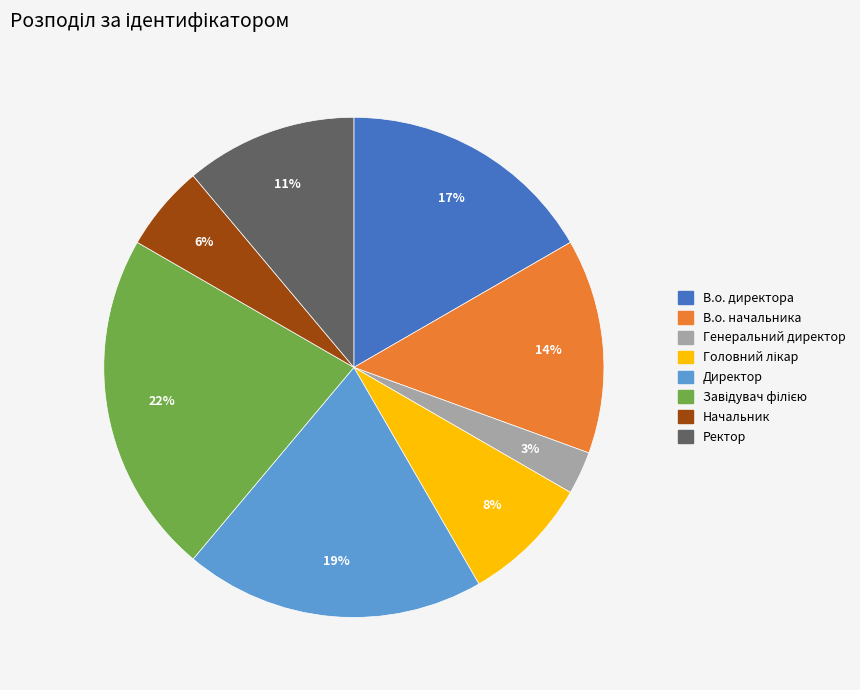

Which has a higher value, Начальник or В.о. начальника?

В.о. начальника